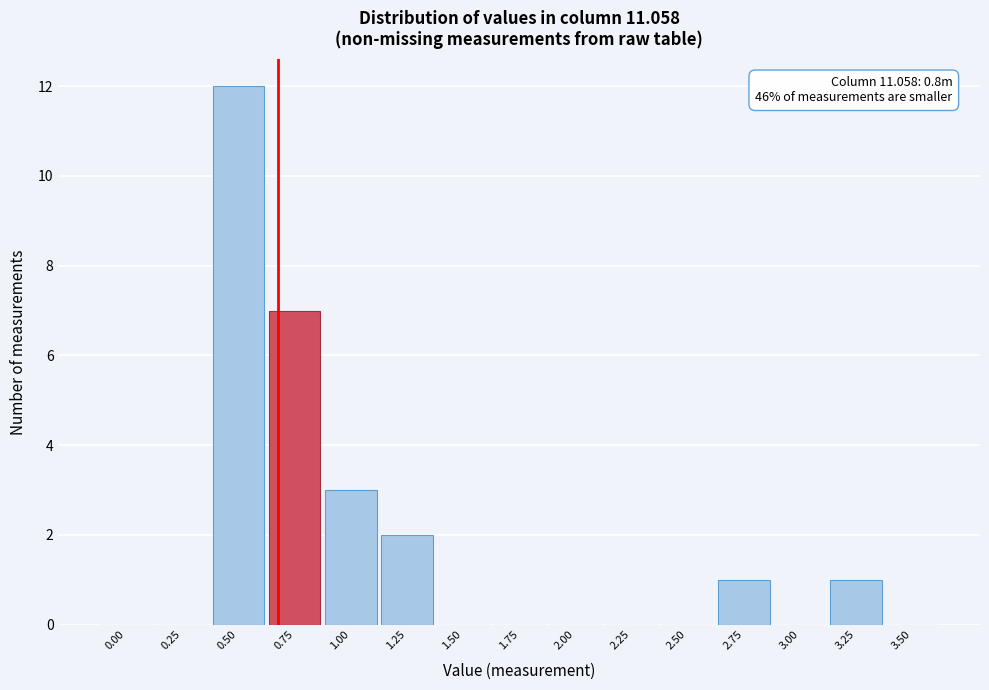

Reading left to right, list all the values displayed in this chart.

0.00=0	0.25=0	0.50=12	0.75=7	1.00=3	1.25=2	1.50=0	1.75=0	2.00=0	2.25=0	2.50=0	2.75=1	3.00=0	3.25=1	3.50=0